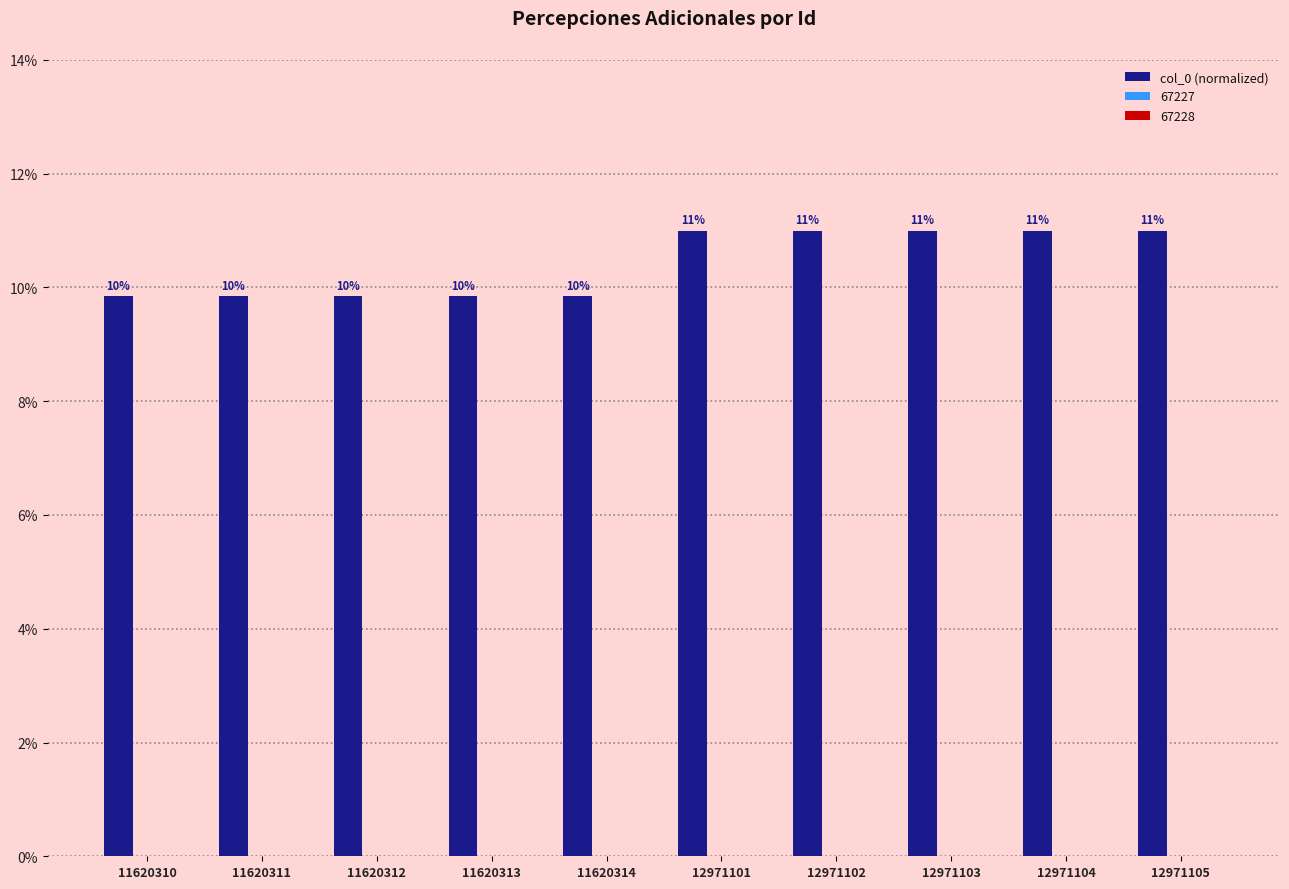

How many bars are there in total?

10